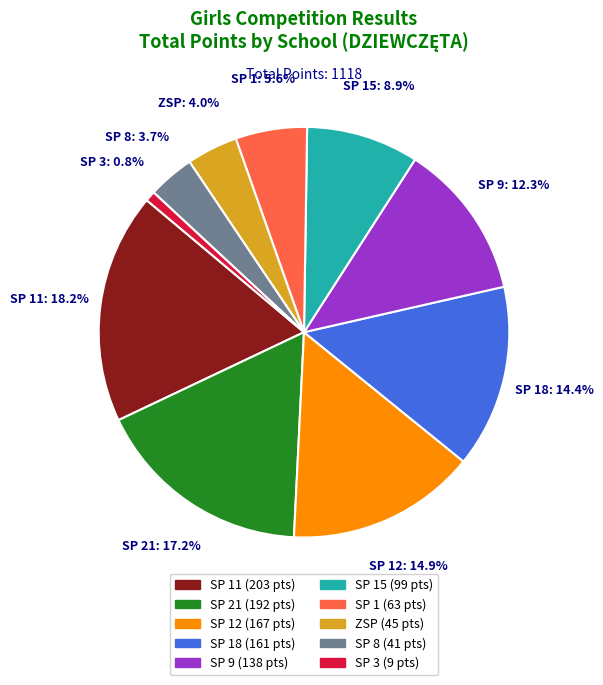

Is it true that SP 8 is 16% of the pie?

False